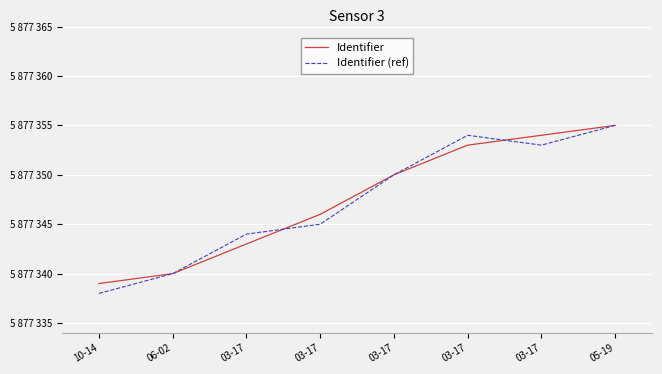

List the series in order of their overall mean, highest first.

Identifier, Identifier (ref)